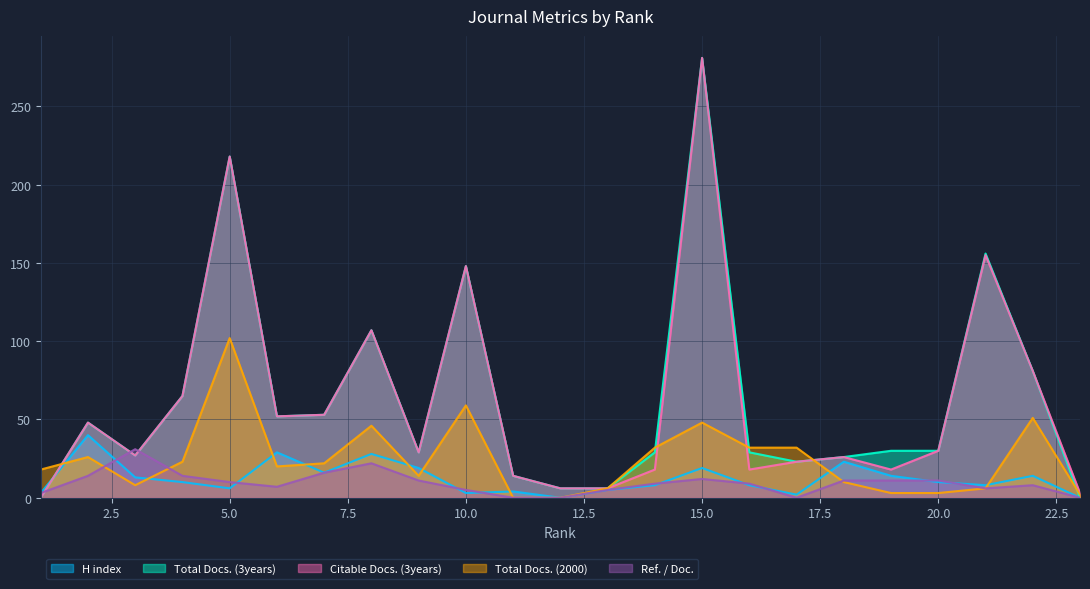

Reading left to right, what are all the values shown in this chart?

H index: 3	40	13	10	6	29	16	28	19	3	4	0	5	8	19	8	2	23	14	10	8	14	0
Total Docs. (3years): 0	48	27	65	218	52	53	107	29	148	14	6	6	29	281	29	23	26	30	30	156	81	0
Citable Docs. (3years): 0	48	27	65	218	52	53	107	29	148	14	6	6	18	281	18	23	26	18	30	155	81	3
Total Docs. (2000): 18	26	8	23	102	20	22	46	14	59	0	0	6	32	48	32	32	10	3	3	6	51	2
Ref. / Doc.: 3	14	31	14	10	7	16	22	11	5	0	0	5	9	12	9	0	11	11	11	6	8	0